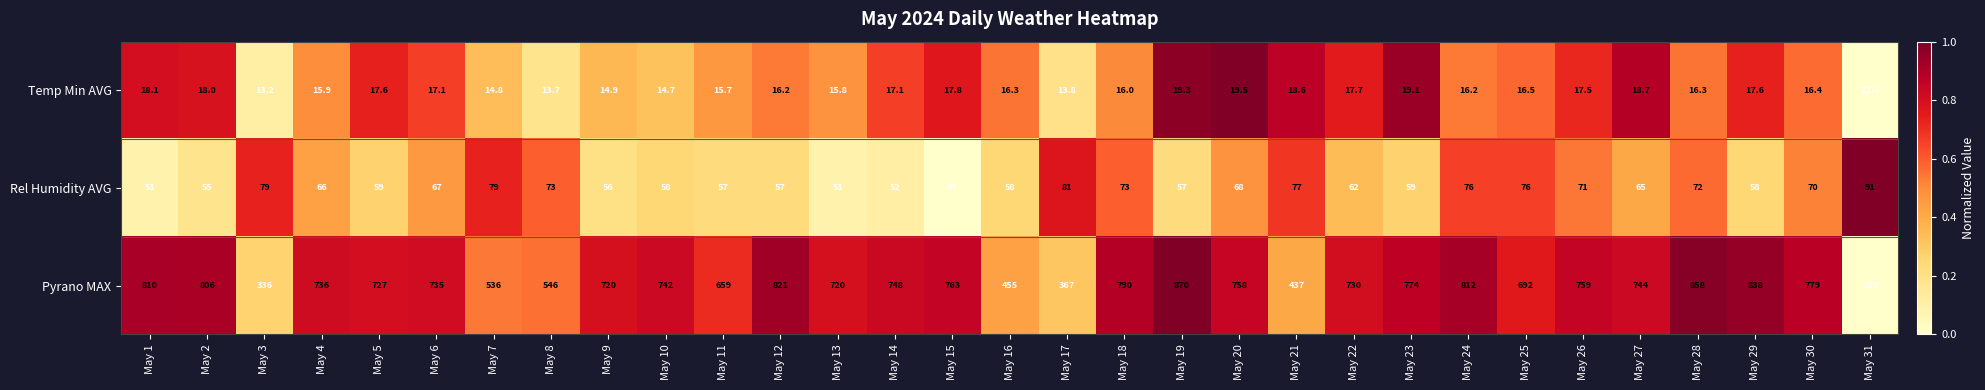

What is the sum of all Rel Humidity AVG values?

2021.0